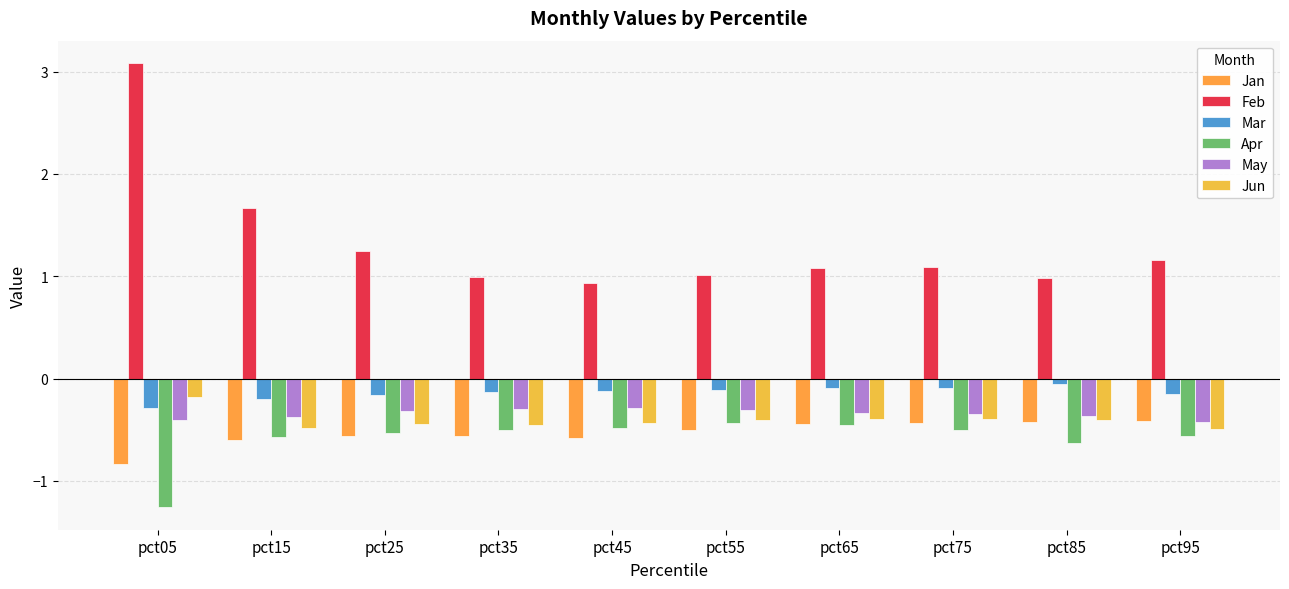

List the series in order of their peak value, lowest first.

Apr, Jan, May, Jun, Mar, Feb